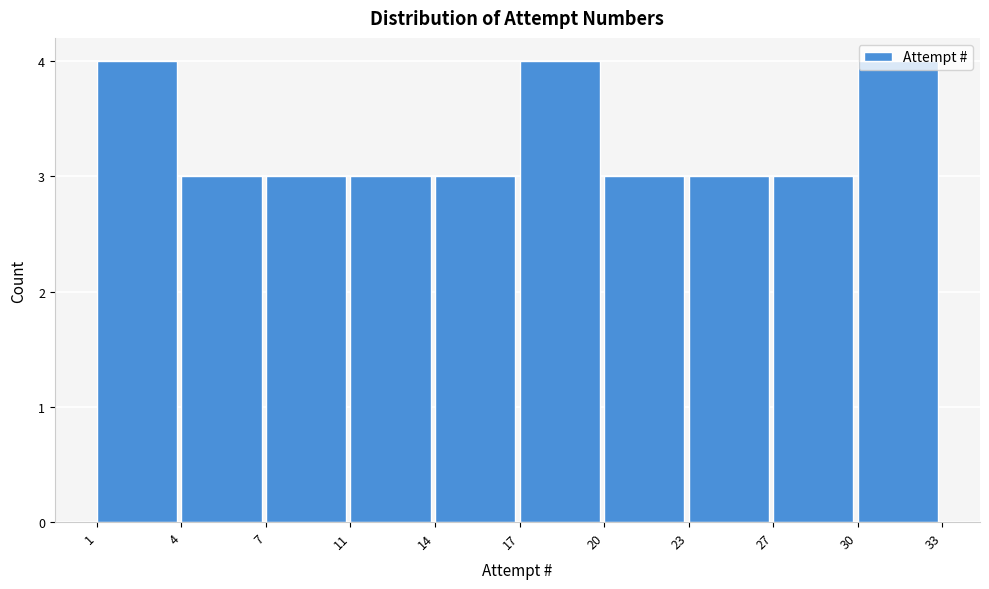

What value does the data have at 1?

4